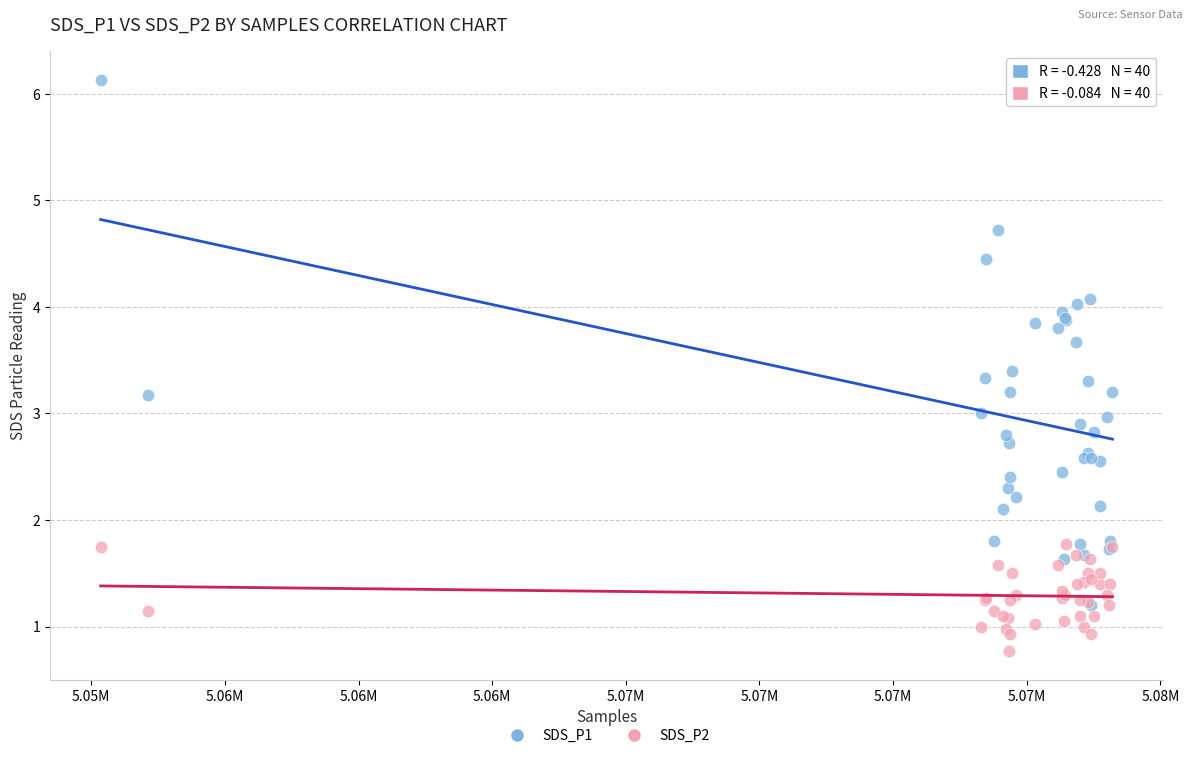

Which series contains the lowest Y value?

SDS_P2